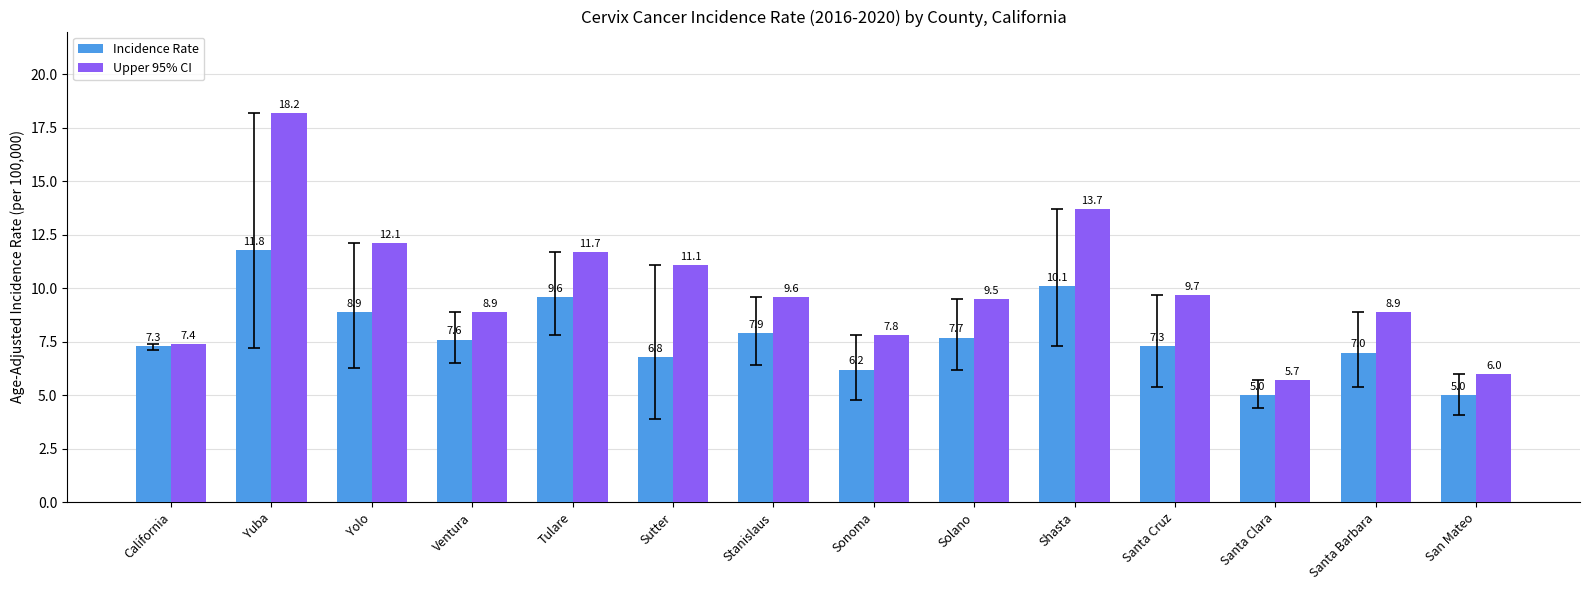

The Incidence Rate series shows 8.9 at Yolo. True or false?

True